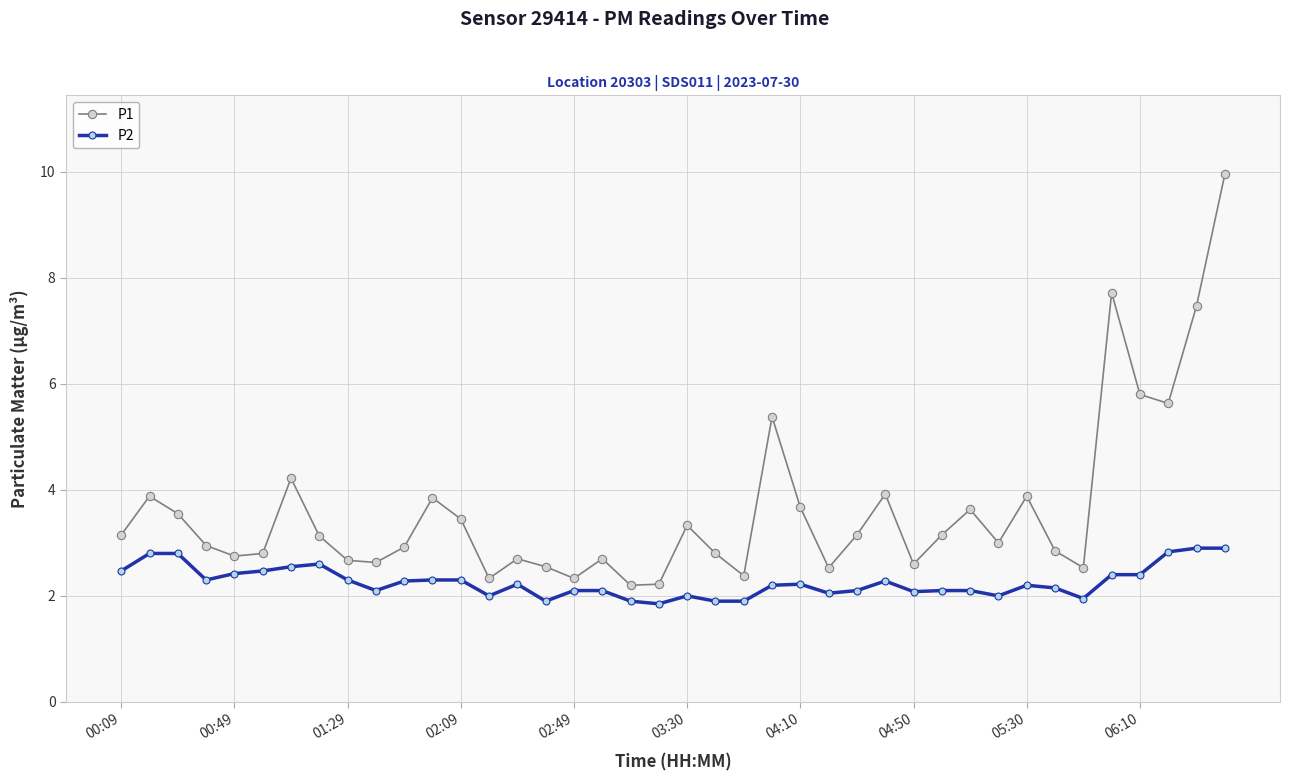

True or false: P1 and P2 cross at least once.

False